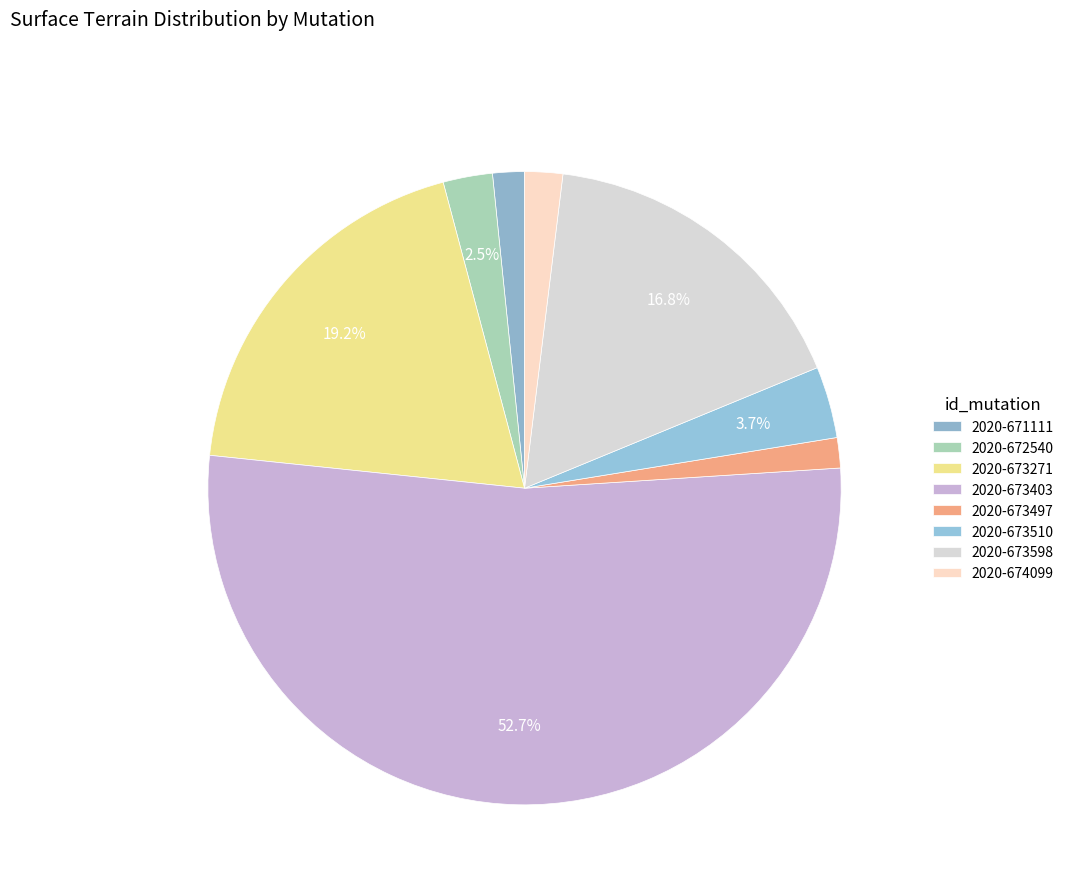

To the nearest percent, what is the average slice percentage?

12%